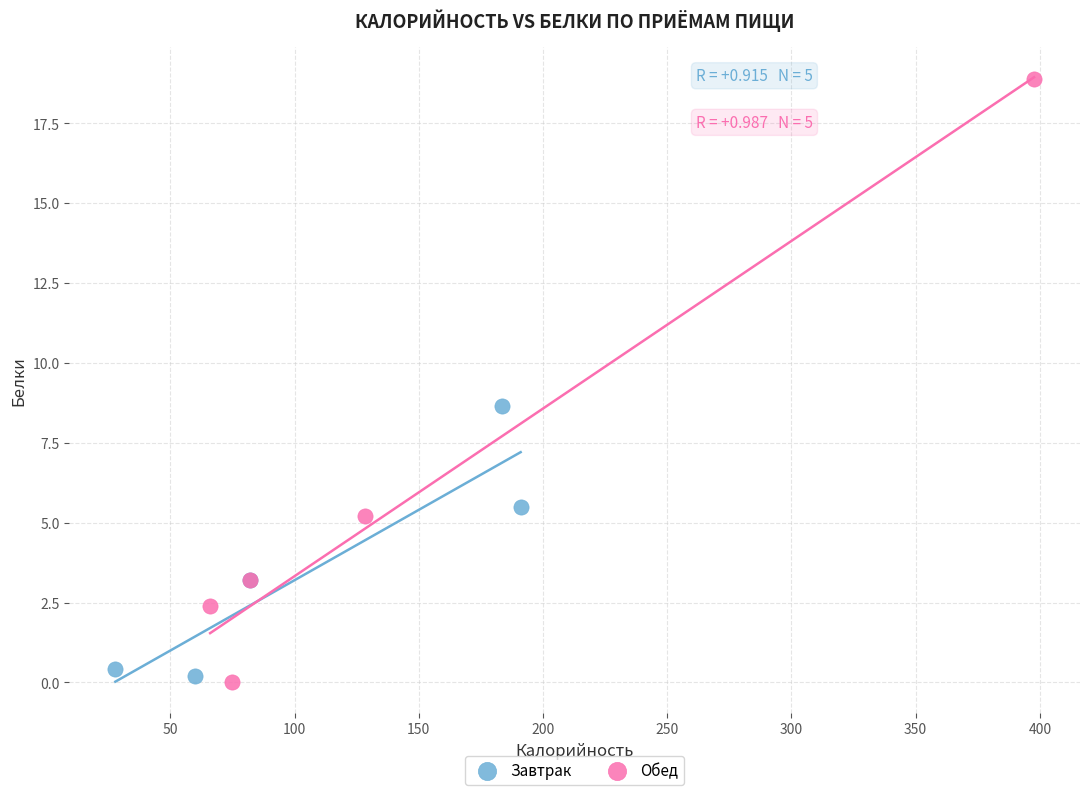

Which series has the largest Y range (max minus min)?

Обед